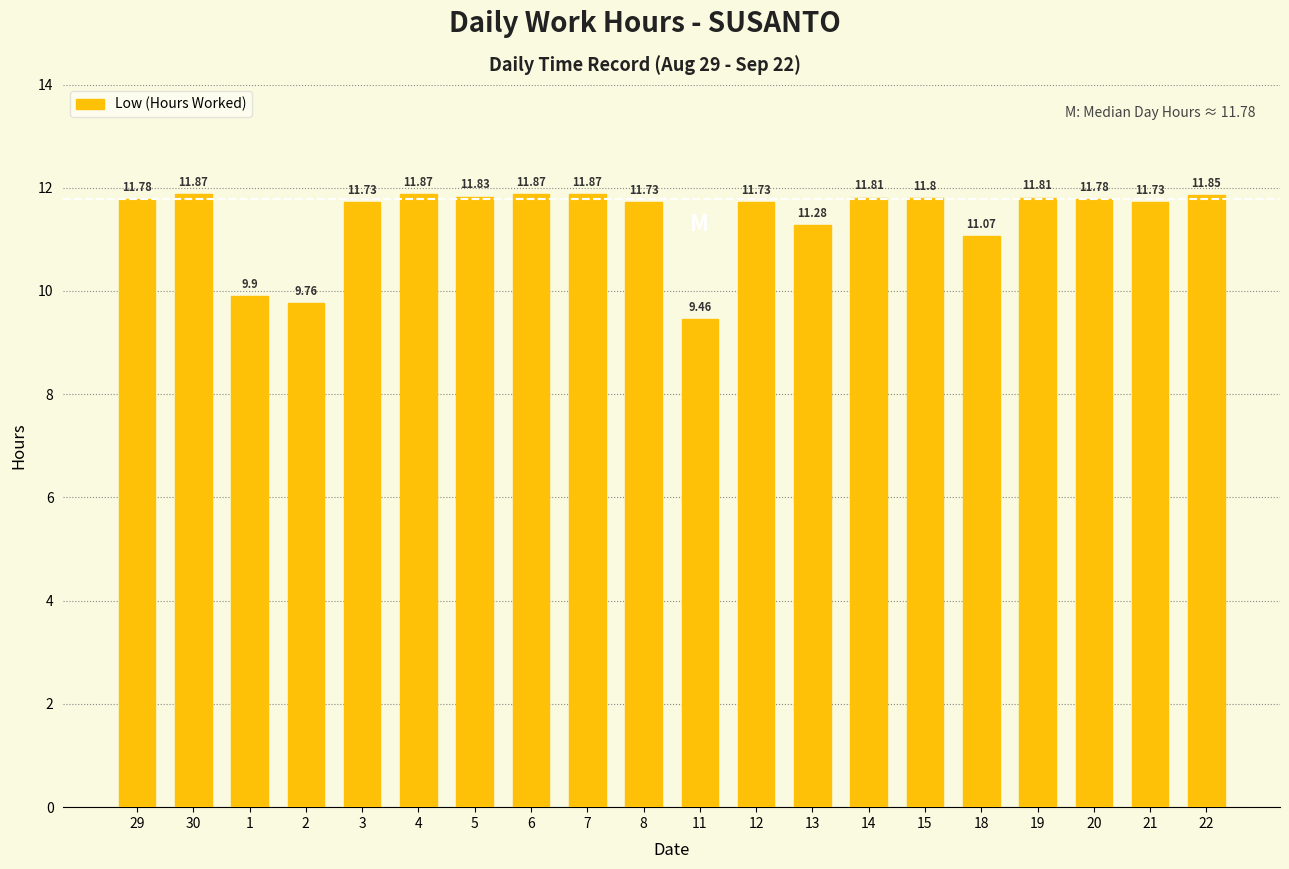

What is the minimum value shown in the chart?

9.5